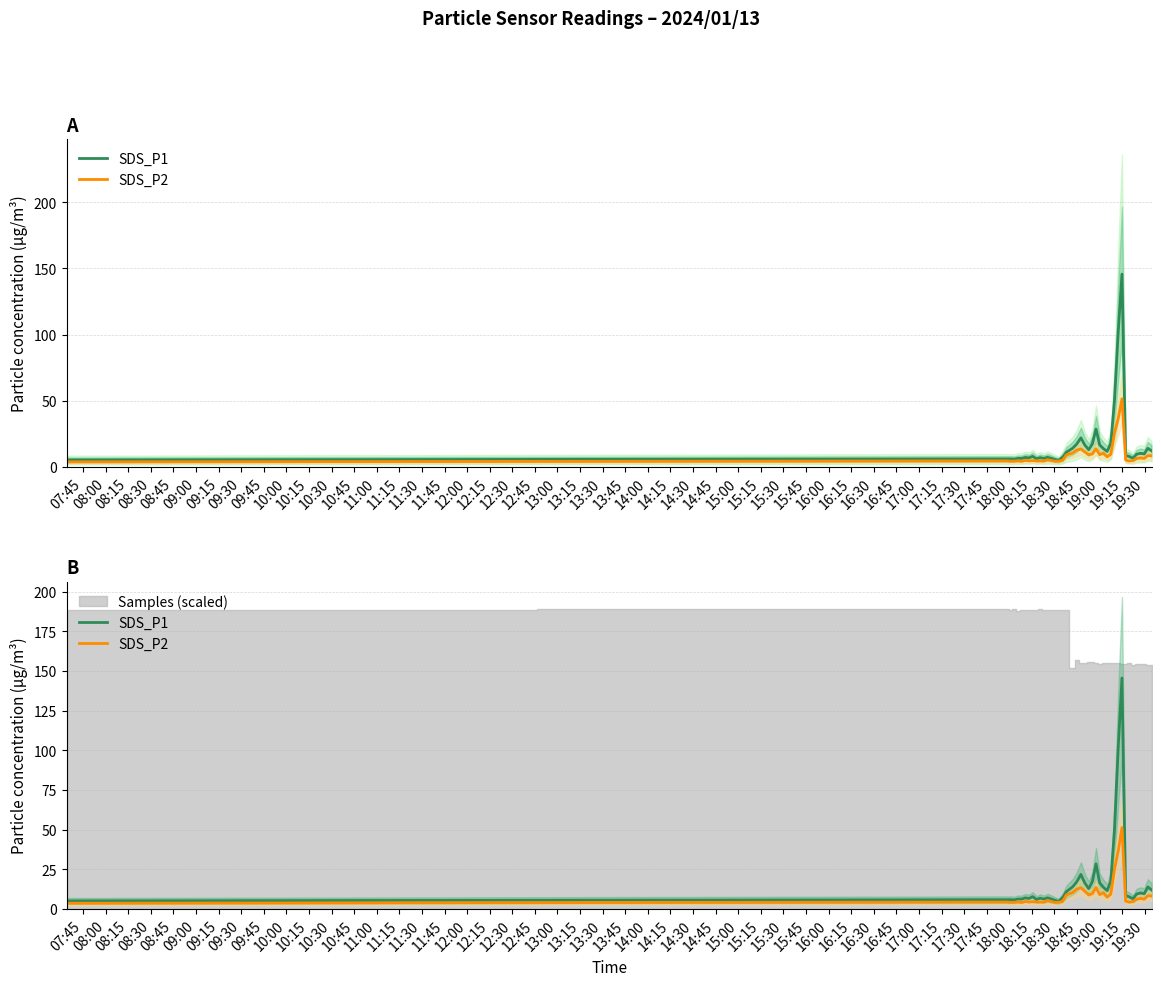

At how many categories does at least one series exceed 104?

1